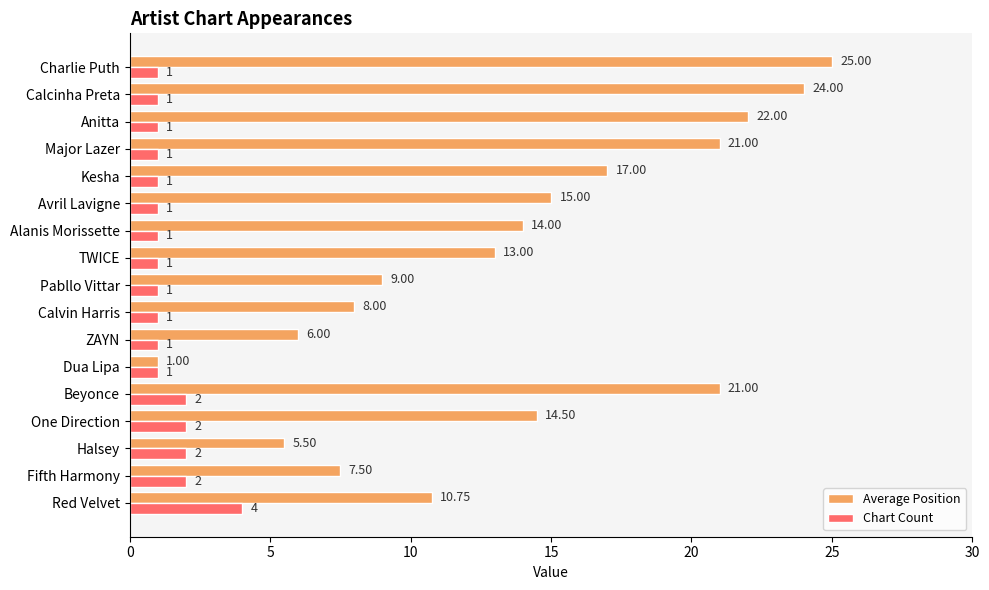

Between Fifth Harmony and Pabllo Vittar, which series saw the biggest shift?

Average Position